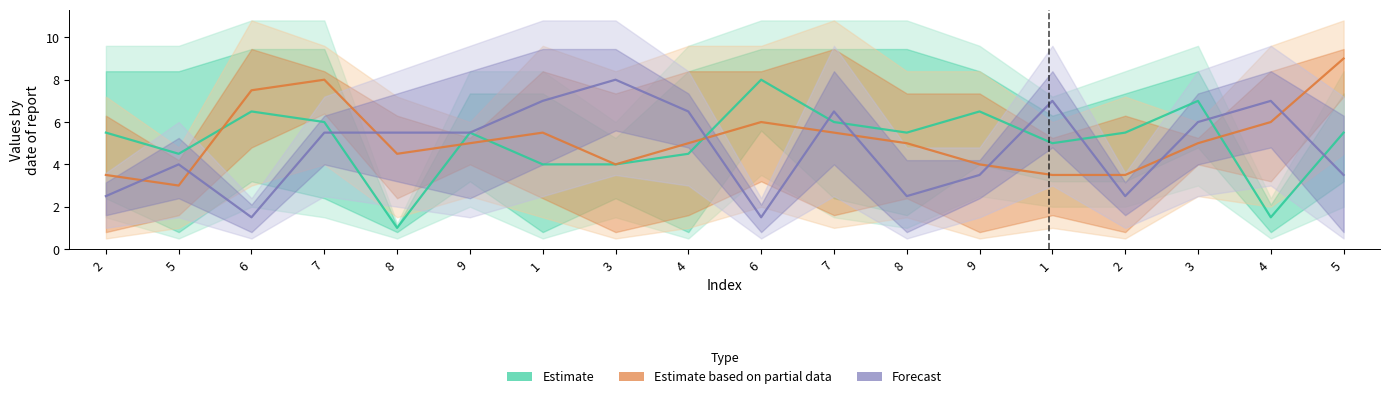

Where does the Estimate series first go above 5?

2